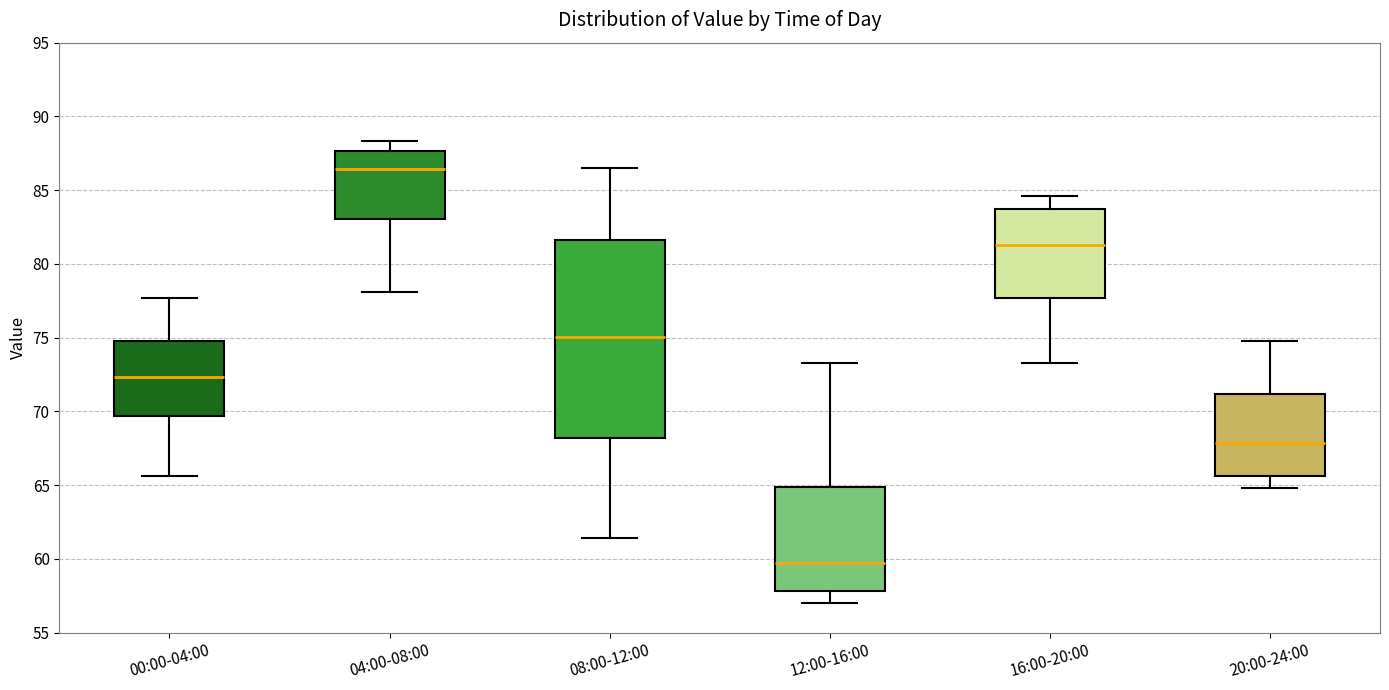

Reading left to right, transcribe this box plot: for each box, give where its median line is, the range the box spans, and where its two whiskers end, as read against the y-axis. The values are not printed on the chart, so give them approximately, as read against the axis.

00:00-04:00: median 72.5, box 69.5 to 75.0, whiskers 65.5 to 77.5
04:00-08:00: median 86.5, box 83.0 to 87.5, whiskers 78.0 to 88.5
08:00-12:00: median 75.0, box 68.0 to 81.5, whiskers 61.5 to 86.5
12:00-16:00: median 60.0, box 58.0 to 65.0, whiskers 57.0 to 73.5
16:00-20:00: median 81.5, box 77.5 to 83.5, whiskers 73.5 to 84.5
20:00-24:00: median 68.0, box 65.5 to 71.0, whiskers 65.0 to 75.0